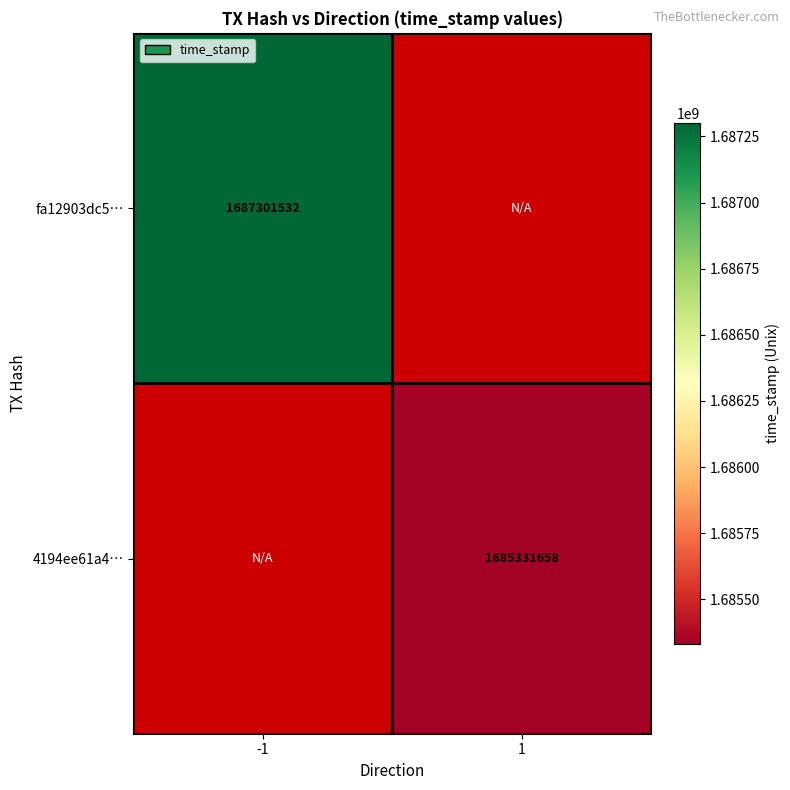

Is the value of fa12903dc5… at -1 greater than the value of 4194ee61a4… at 1?

Yes